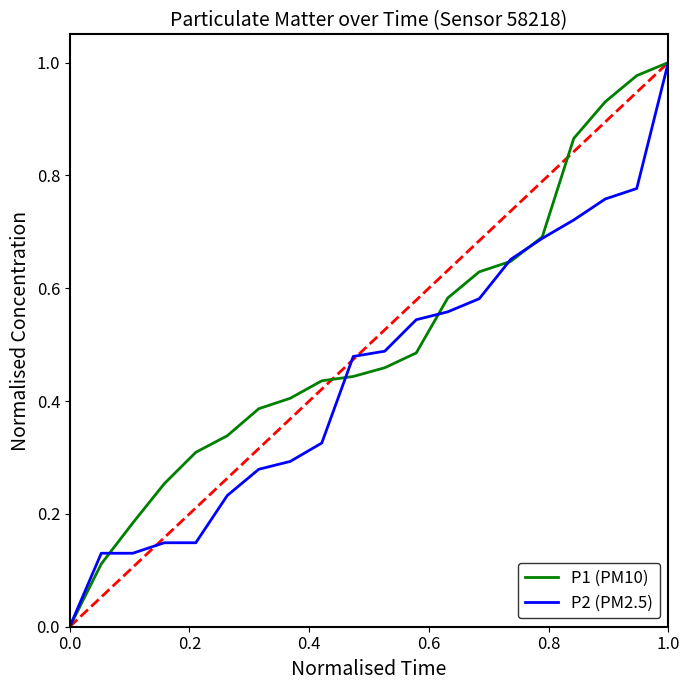

Which series has the largest total across all categories?

P1 (PM10)